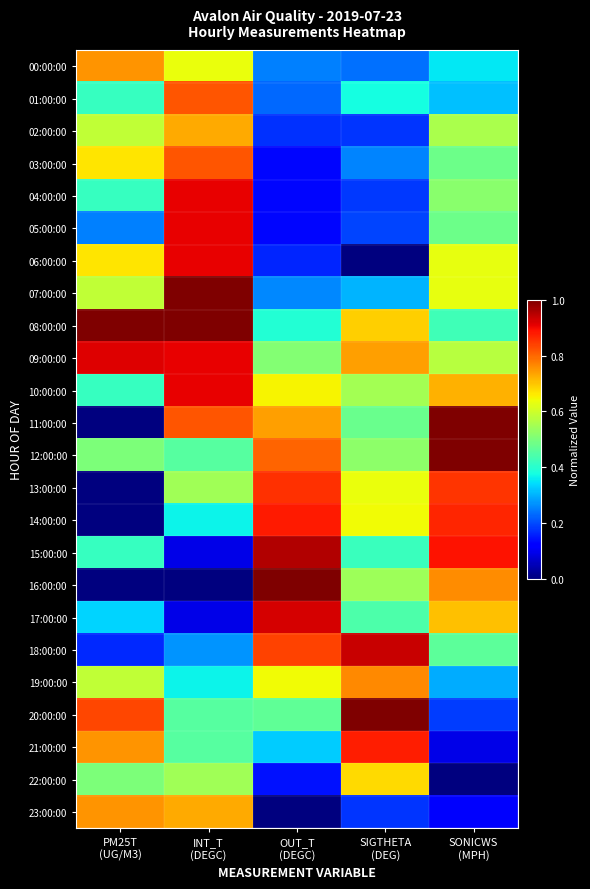

Between OUT_T
(DEGC) and PM25T
(UG/M3), which is larger?

PM25T
(UG/M3)